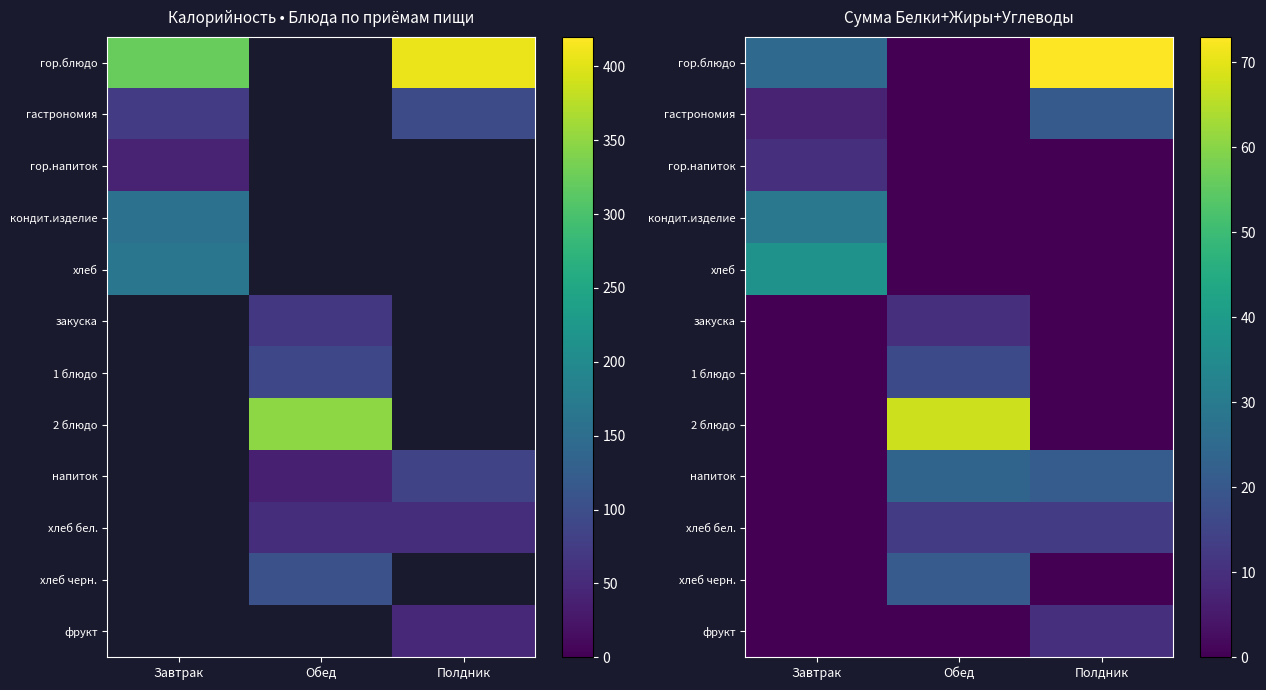

How many values in фрукт are above zero?

1